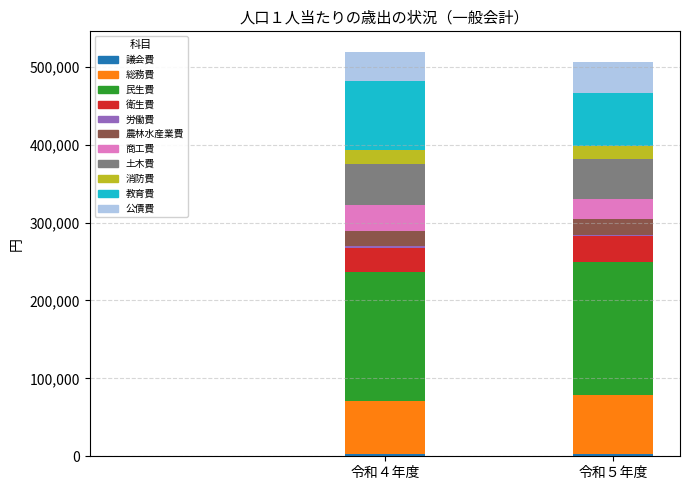

What is the average value of the 令和５年度 series?

45994